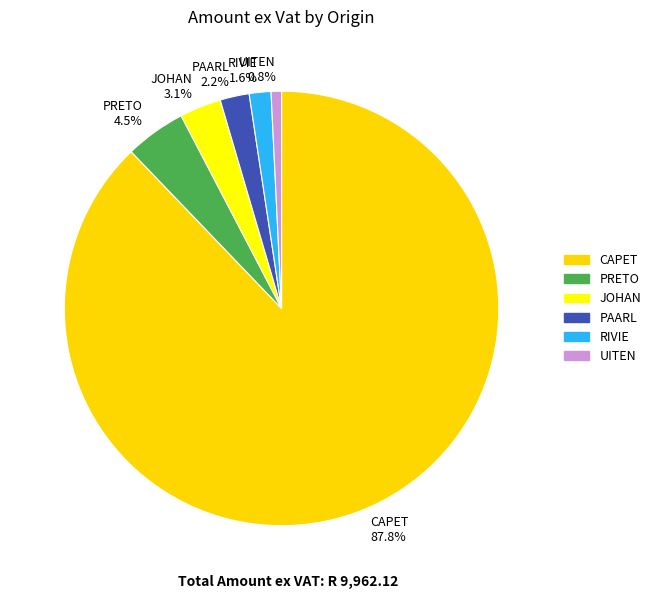

Rank the categories by value from lowest to highest.

UITEN 0.8%, RIVIE 1.6%, PAARL 2.2%, JOHAN 3.1%, PRETO 4.5%, CAPET 87.8%